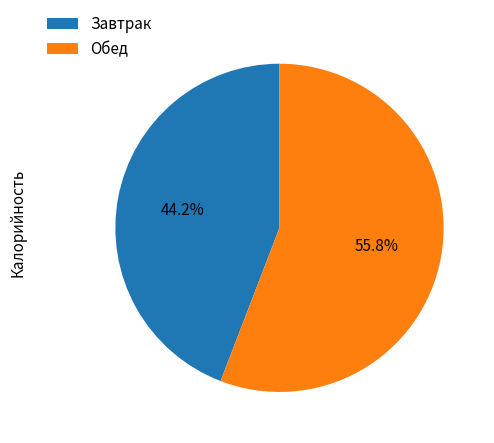

What is the smallest slice in the pie chart?

Завтрак